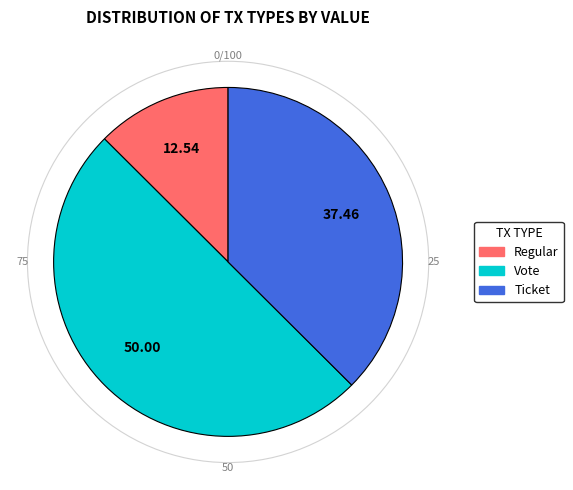

The Vote slice represents 5% of the pie. True or false?

False